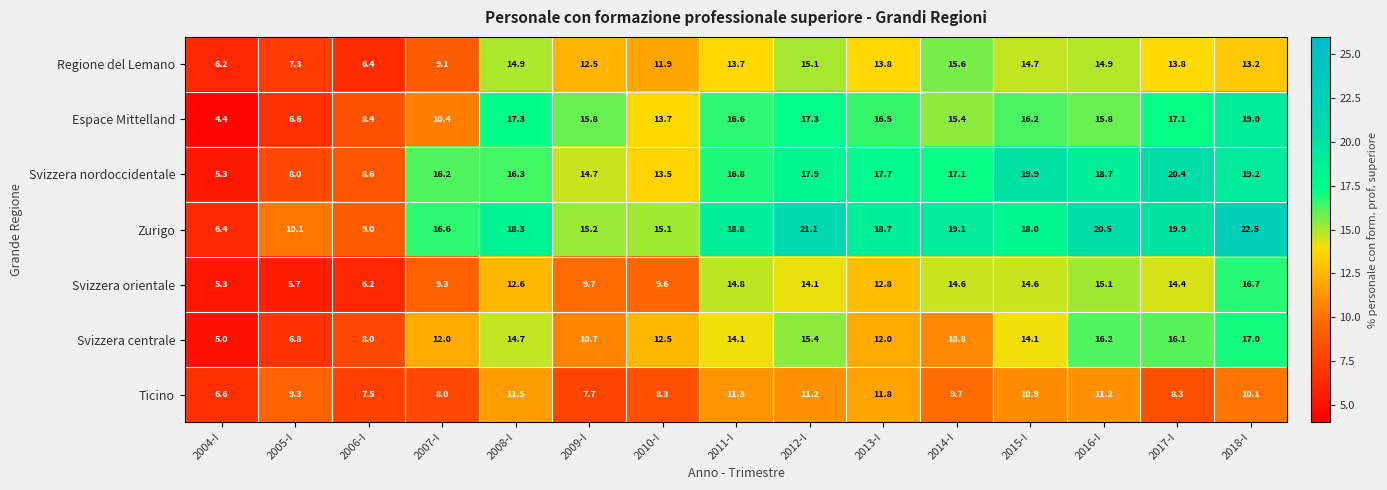

At 2006-I, list the series in order from largest to smallest.

Zurigo, Svizzera nordoccidentale, Espace Mittelland, Svizzera centrale, Ticino, Regione del Lemano, Svizzera orientale